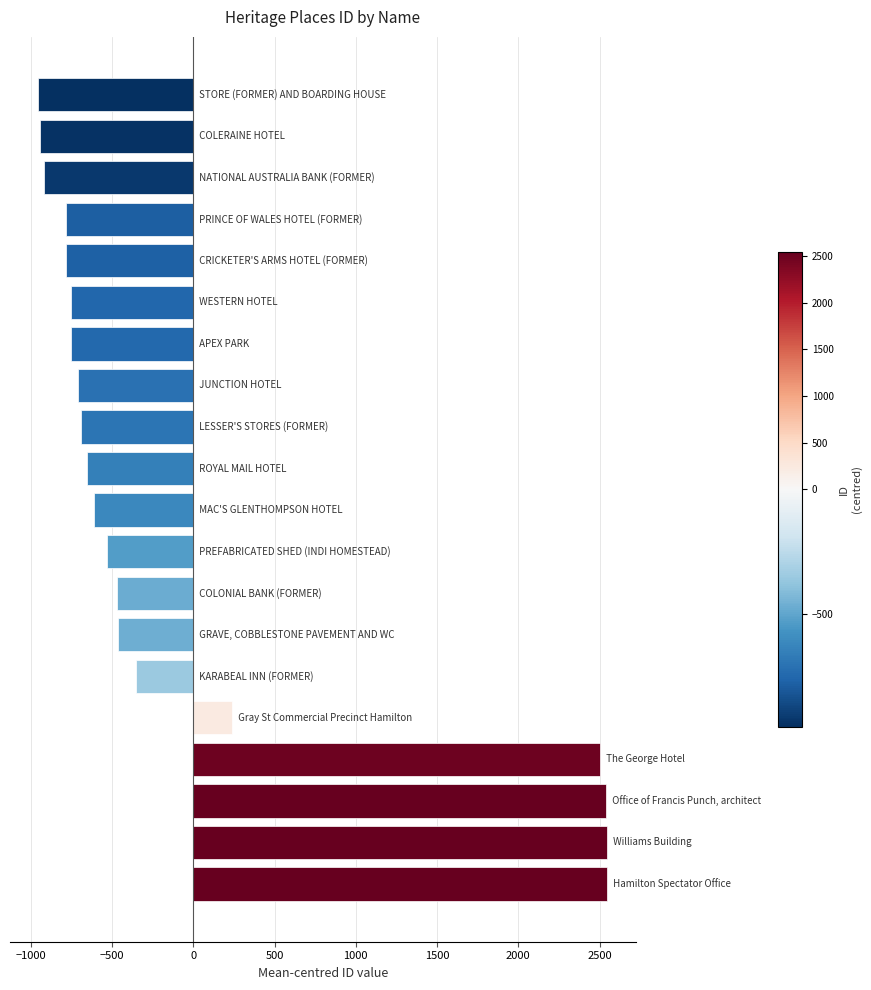

What is the value of the 9th bar from the top?

-692.7